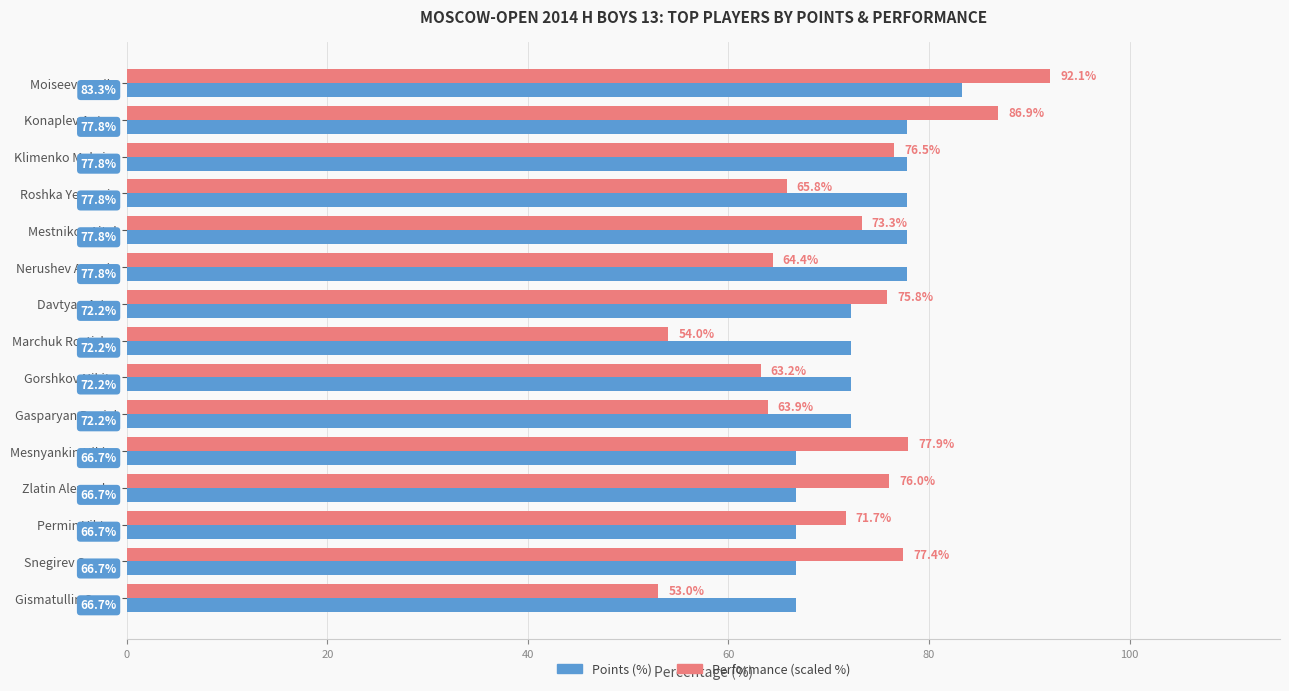

Rank the series by their average value, from highest to lowest.

Points (%), Performance (scaled %)